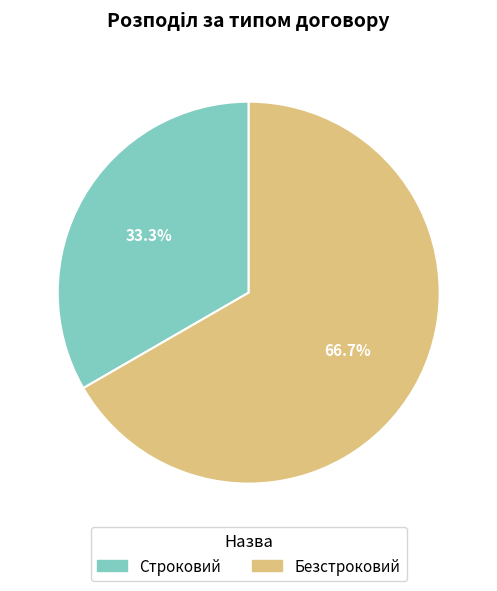

Is Безстроковий the majority of the pie?

Yes